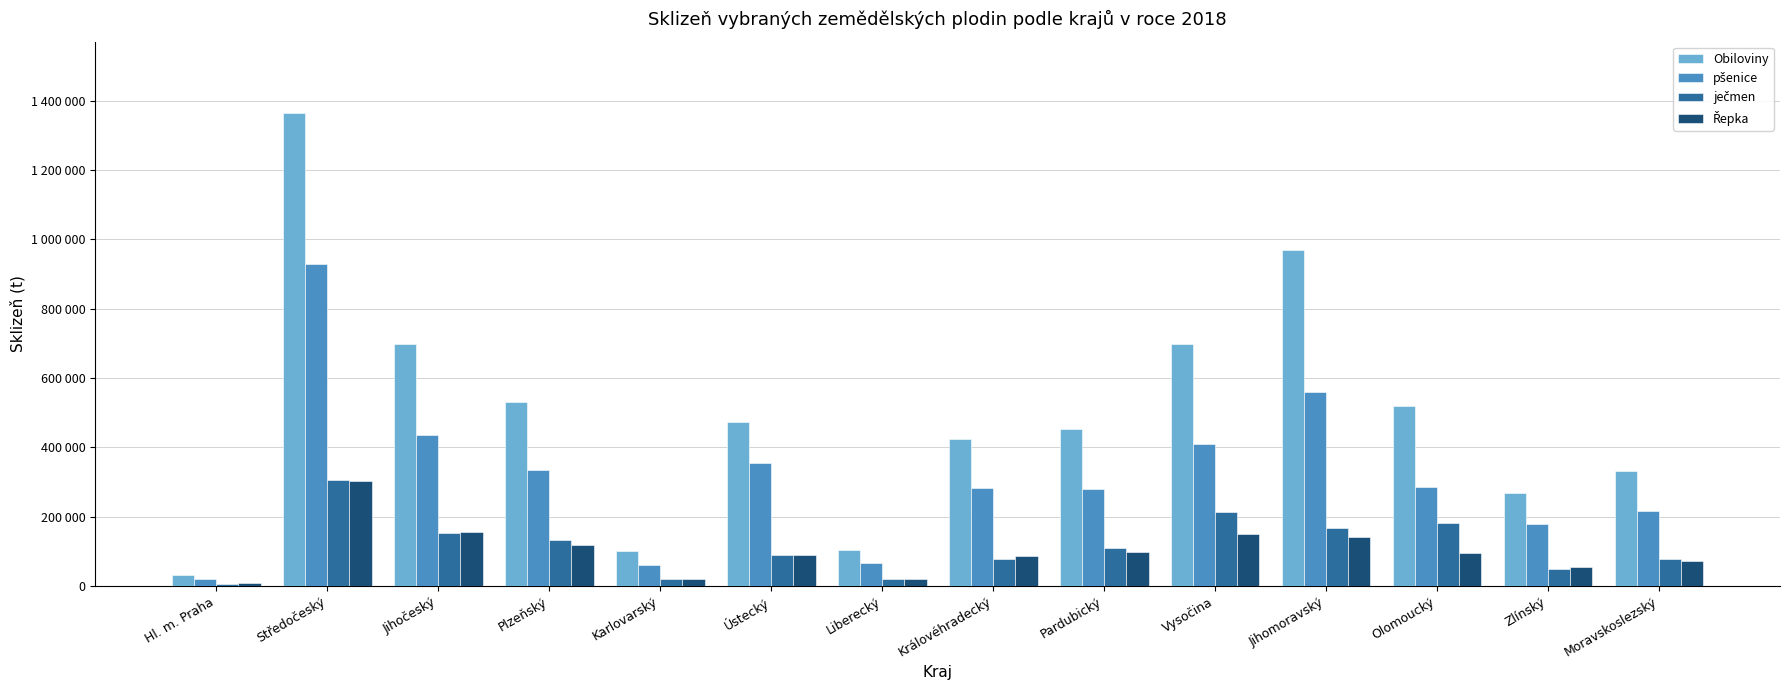

What is the spread (max minus min) of values at Středočeský?

1063307.8